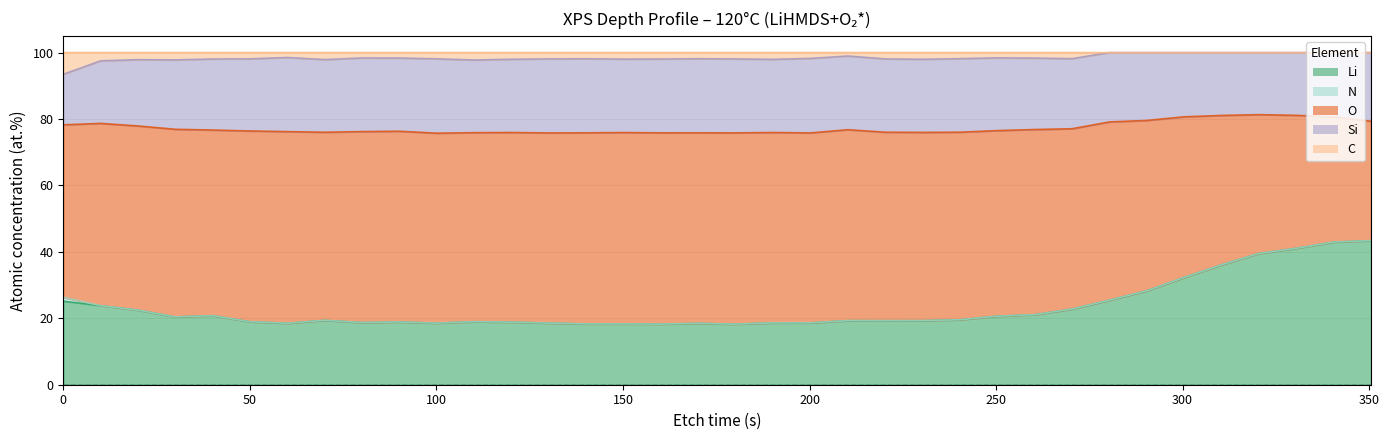

What is the value of the Li point at the 32nd from the left?

36.1